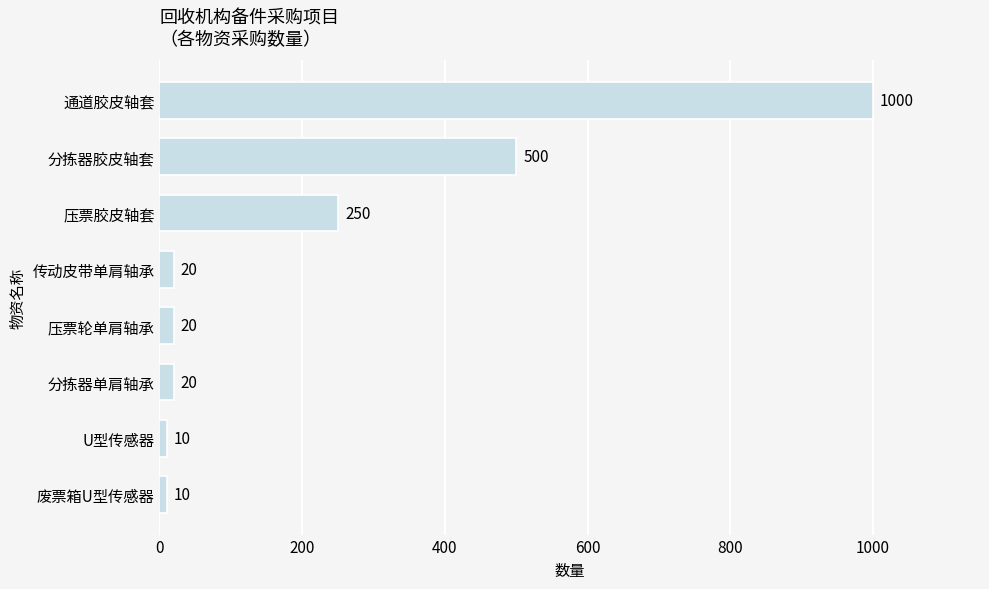

At which category does the chart reach its peak across all series?

通道胶皮轴套